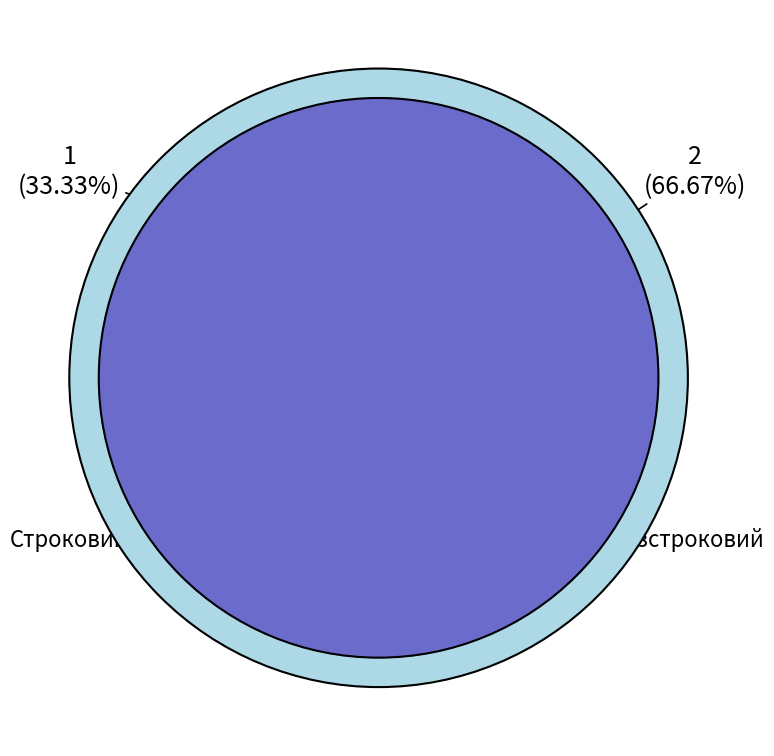

To the nearest percent, what is the difference between the Строковий and Безстроковий slice percentages?

33%